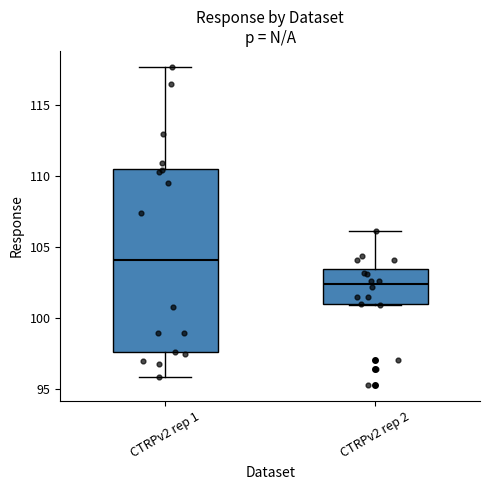

Which box is the tallest, from its lower edge to its upper edge?

CTRPv2 rep 1